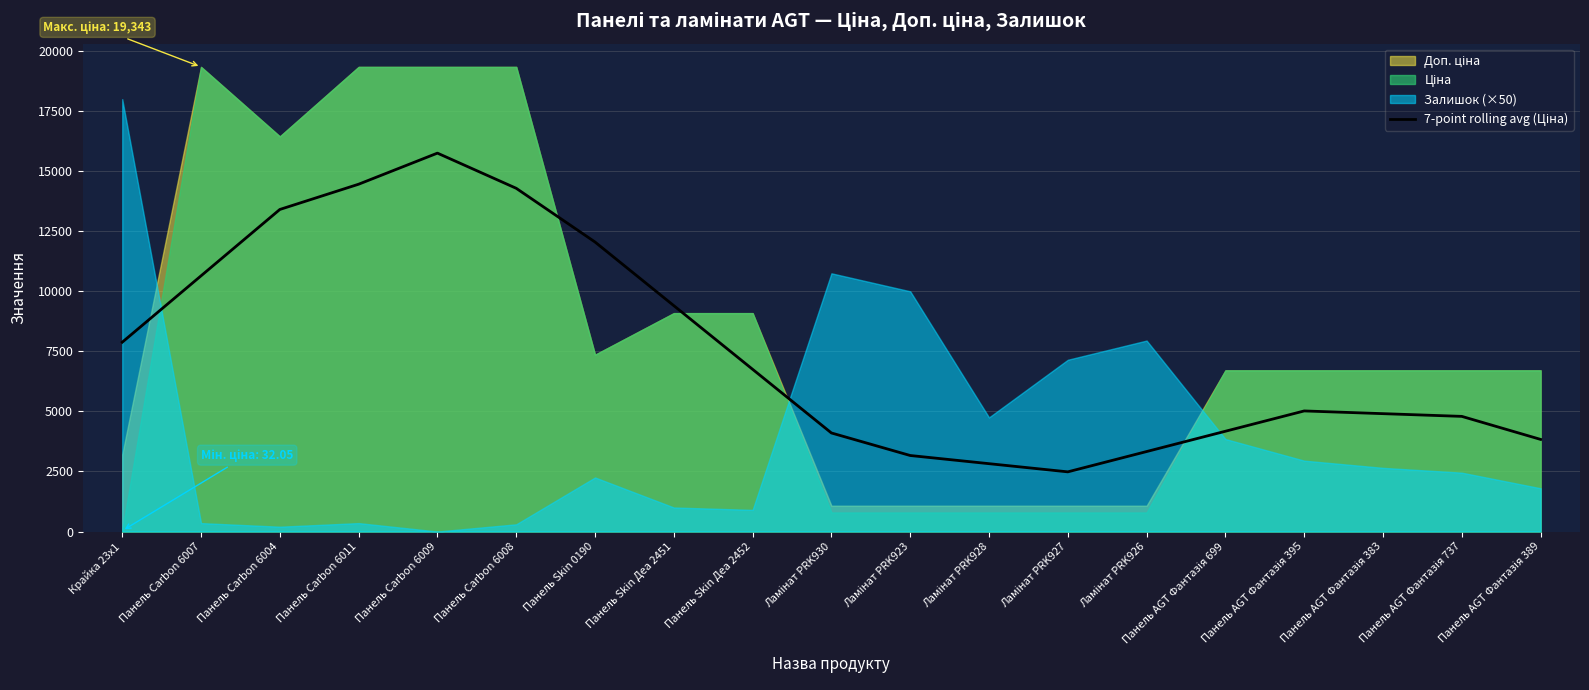

At which label does the data first exceed 5019?

Крайка 23x1